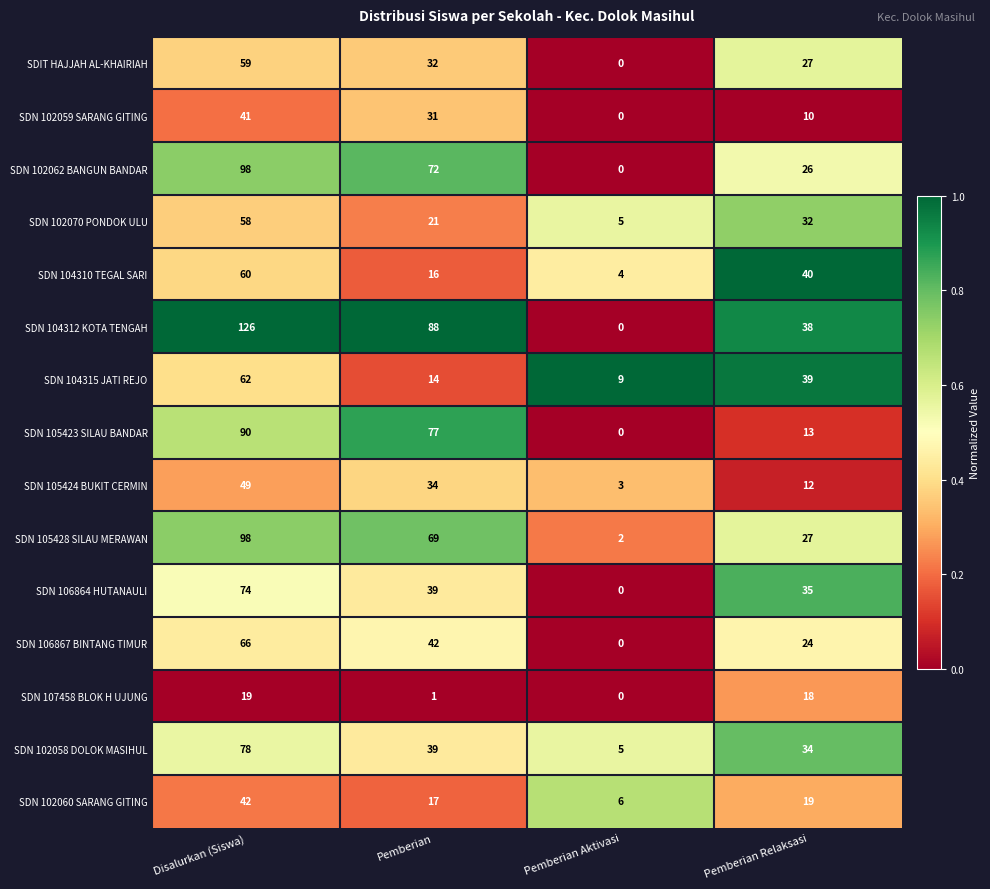

At which label does SDN 106867 BINTANG TIMUR first exceed 42?

Disalurkan (Siswa)